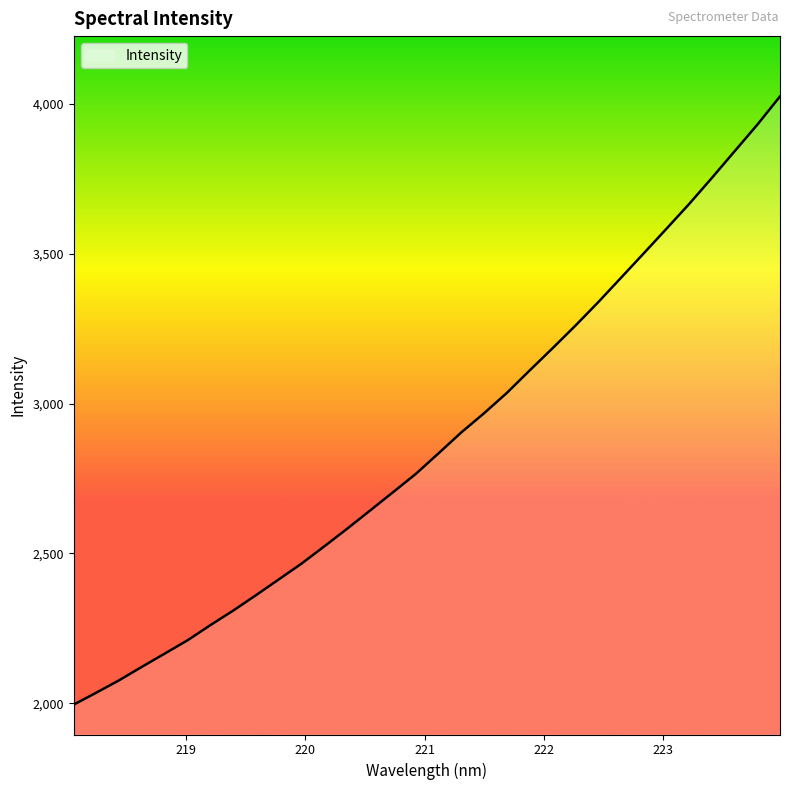

Does the chart have visible grid lines?

No